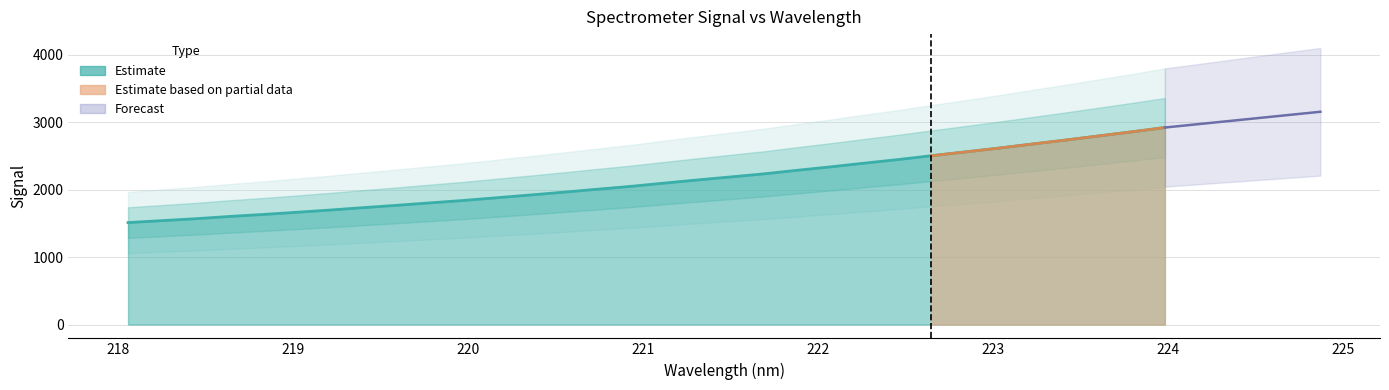

True or false: the data has more than 1 interior local peaks.

False